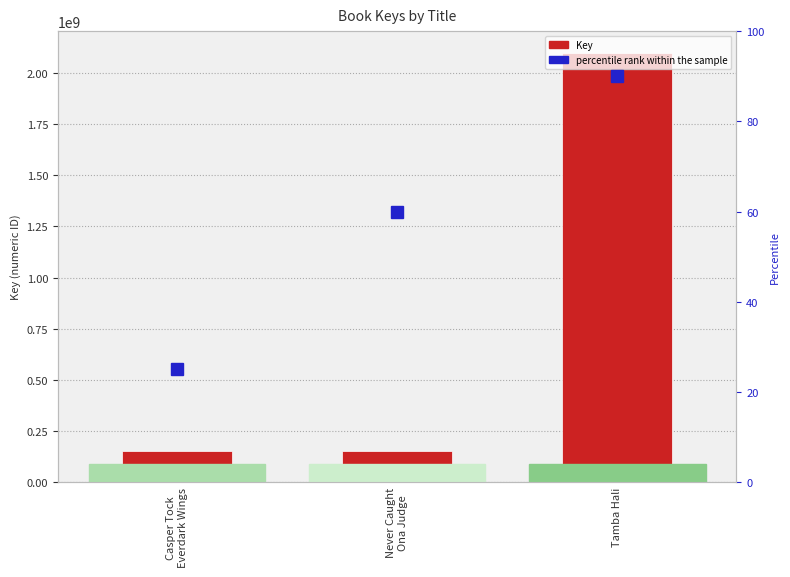

The chart shows a value of 652145400 at Tamba Hali. True or false?

False